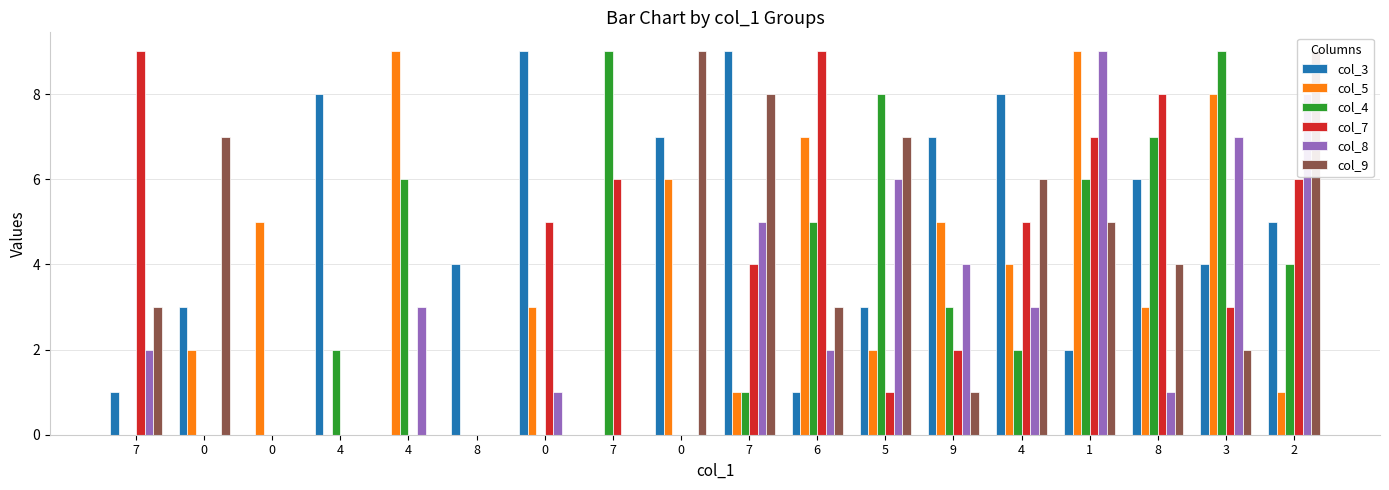

At 4, list the series in order from largest to smallest.

col_3, col_4, col_5, col_7, col_8, col_9